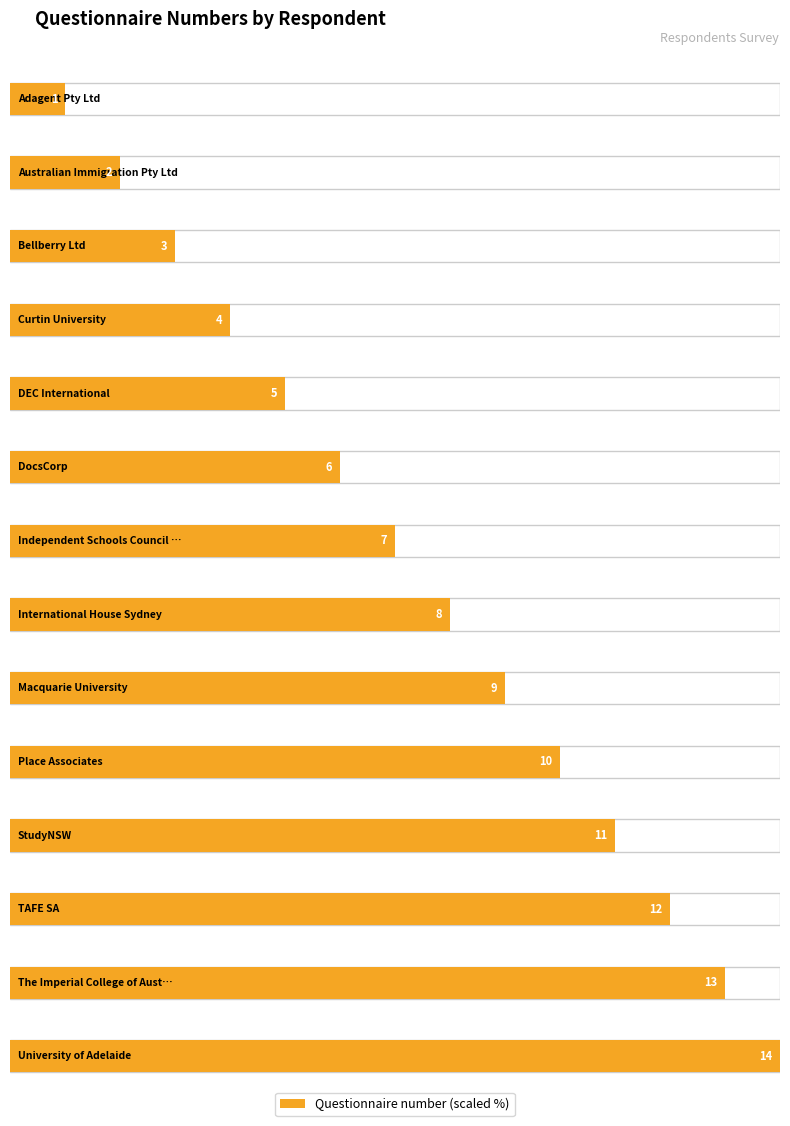

List the labels in order of value, smallest first.

Adagent Pty Ltd, Australian Immigration Pty Ltd, Bellberry Ltd, Curtin University, DEC International, DocsCorp, Independent Schools Council of Australia, International House Sydney, Macquarie University, Place Associates, StudyNSW, TAFE SA, The Imperial College of Australia, University of Adelaide